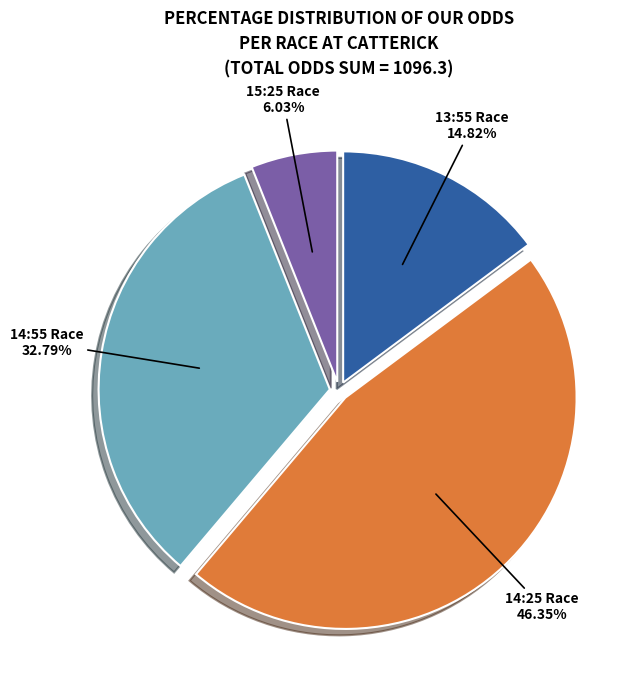

Is there a majority slice in this chart?

No